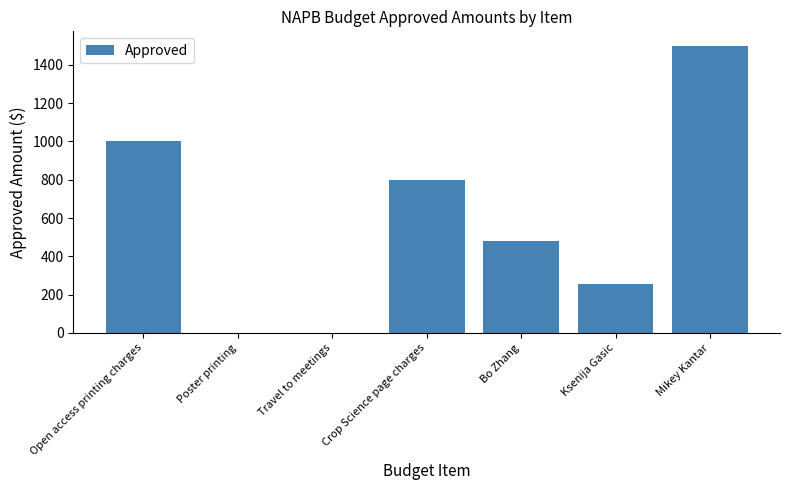

The value at Open access printing charges is 1000.0. True or false?

True